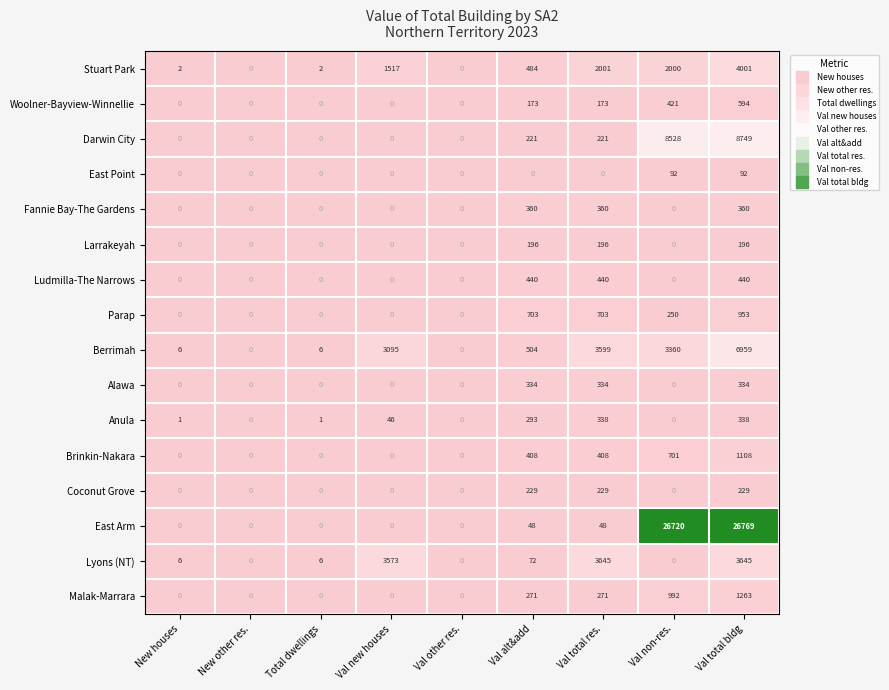

How many values in Parap are above zero?

4